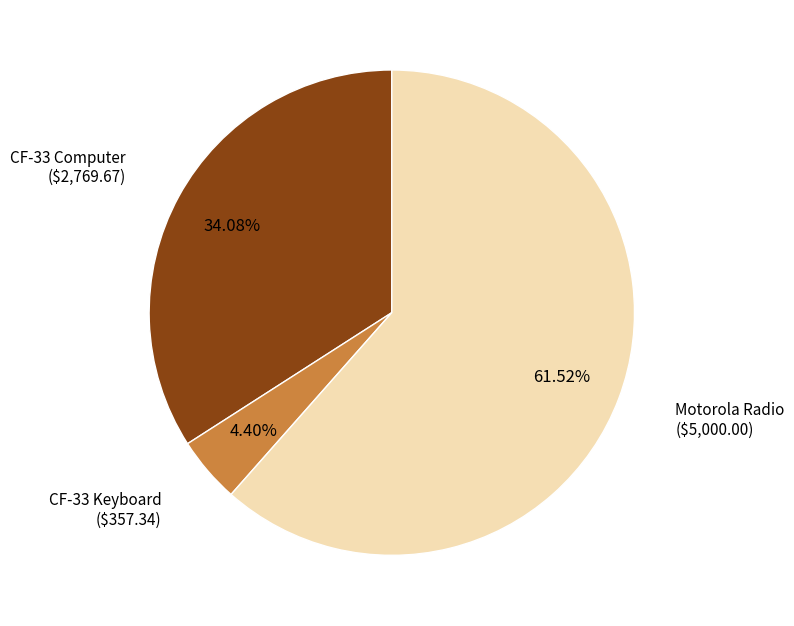

Does any single category account for the majority?

Yes